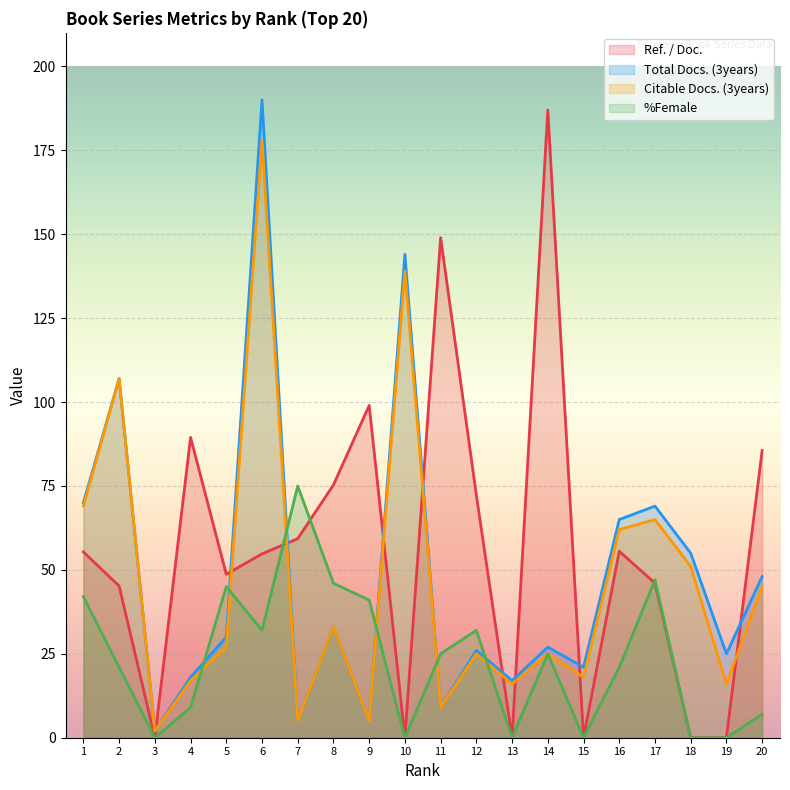

Which label corresponds to the largest value in the chart?

6